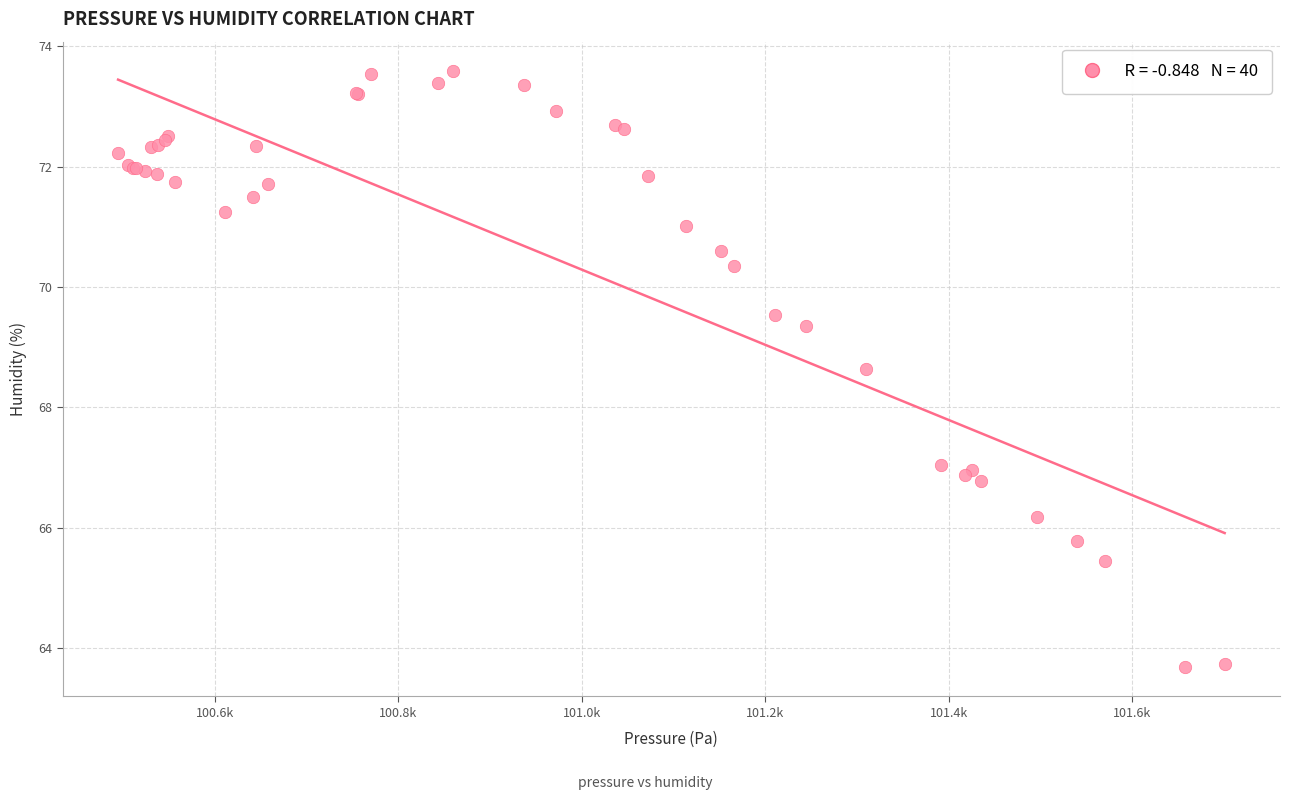

What Y value in the scatter plot is closest to 68?

68.6